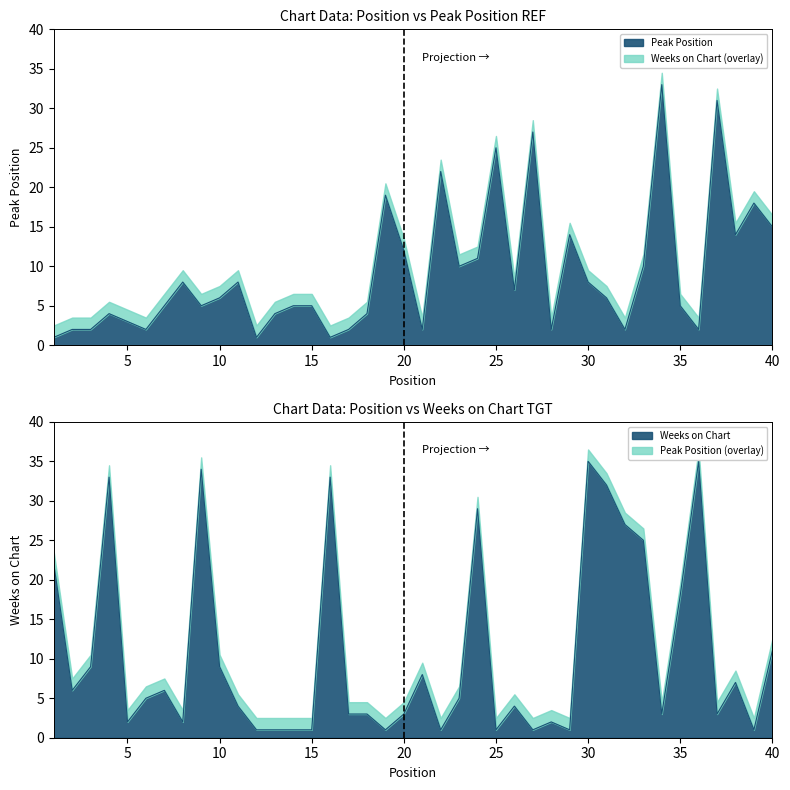

What is the value of the Peak Position point at the 24th from the left?

11